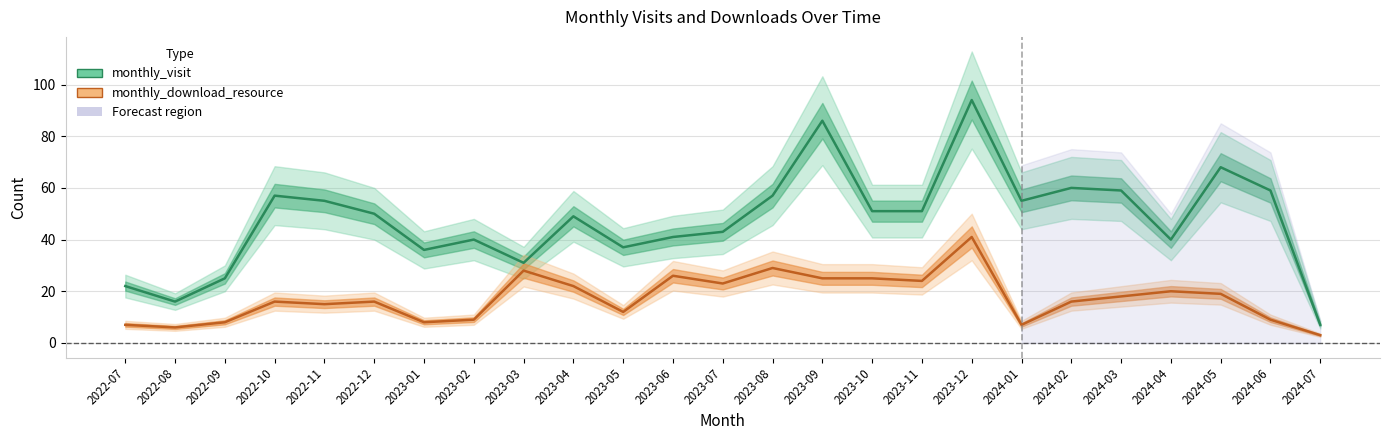

Does the chart display data point markers on the line(s)?

No